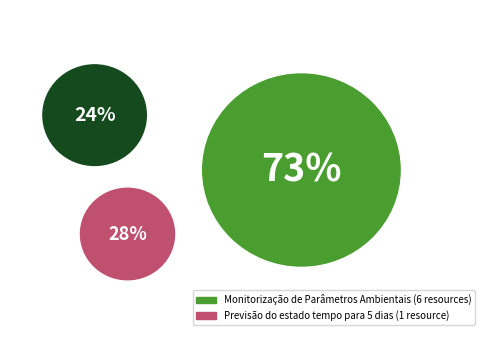

Which category has the smallest portion of the pie?

Previsão do estado tempo para 5 dias